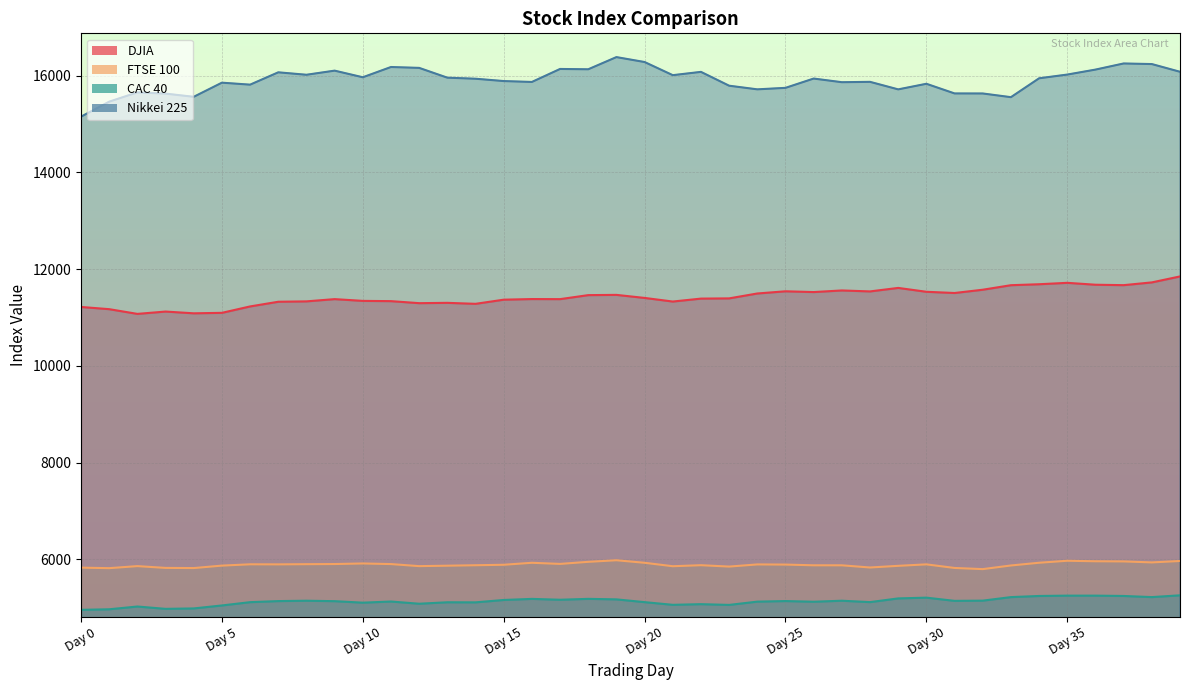

What is the maximum value for CAC 40?

5256.6